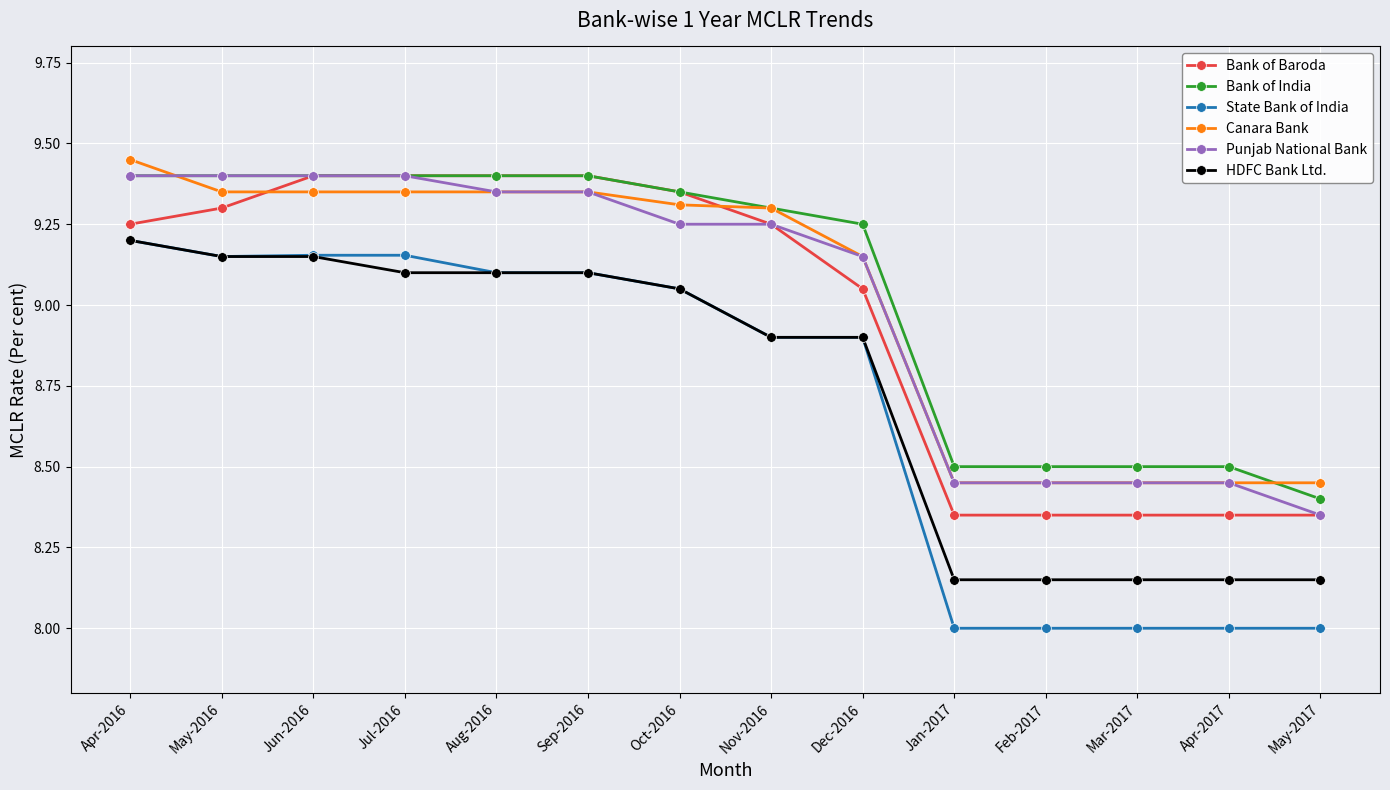

What is the difference between the second highest and second lowest values in the Bank of India series?

0.9